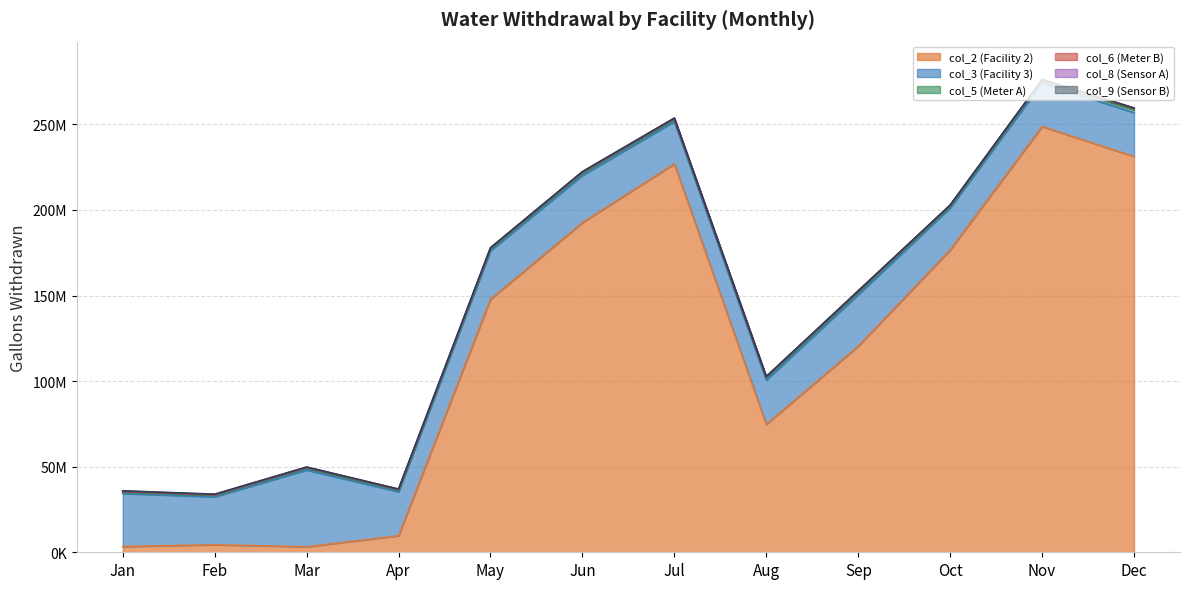

What is the difference between the maximum and second lowest values in the col_5 (Meter A) series?

1056395